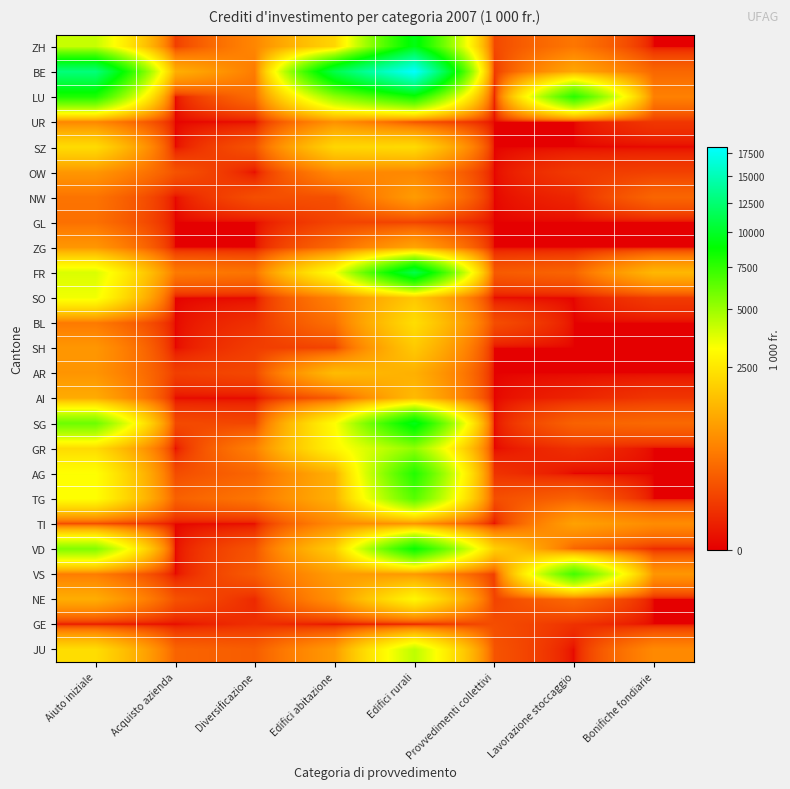

Which series has the widest spread of values?

BE